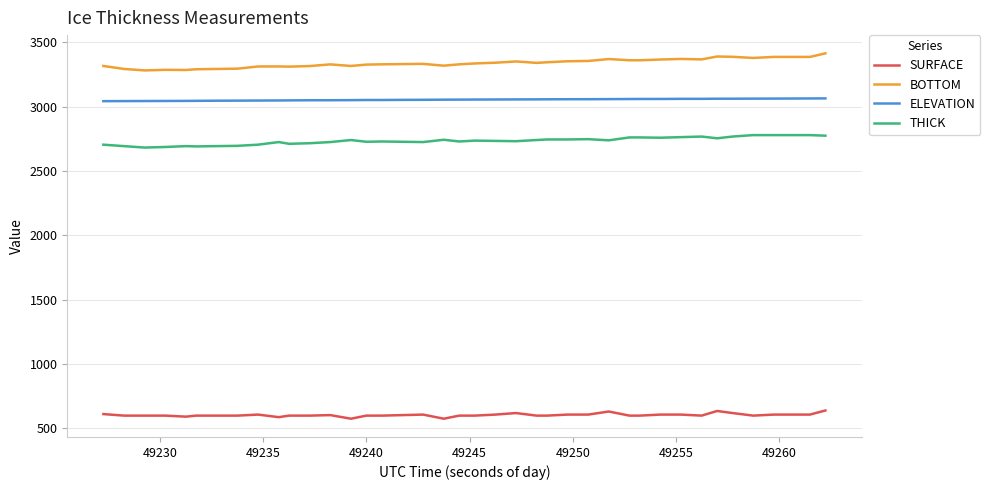

Rank the series by their maximum value, from lowest to highest.

SURFACE, THICK, ELEVATION, BOTTOM